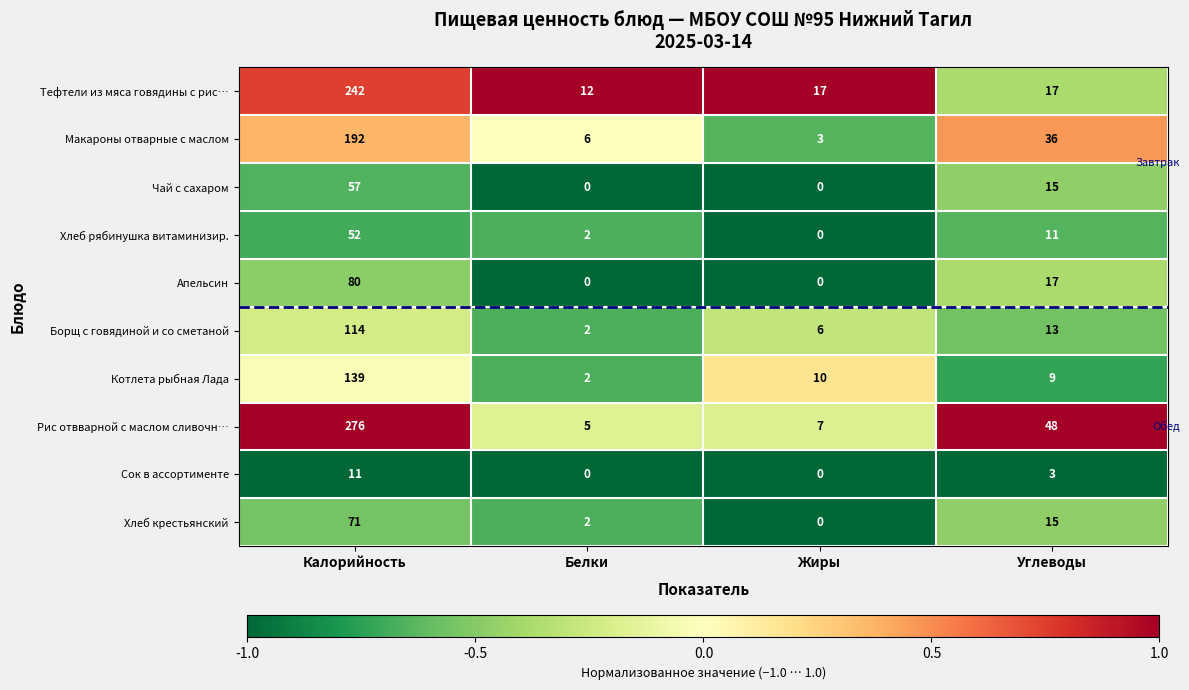

What is the difference between the maximum and minimum values in the Апельсин series?

80